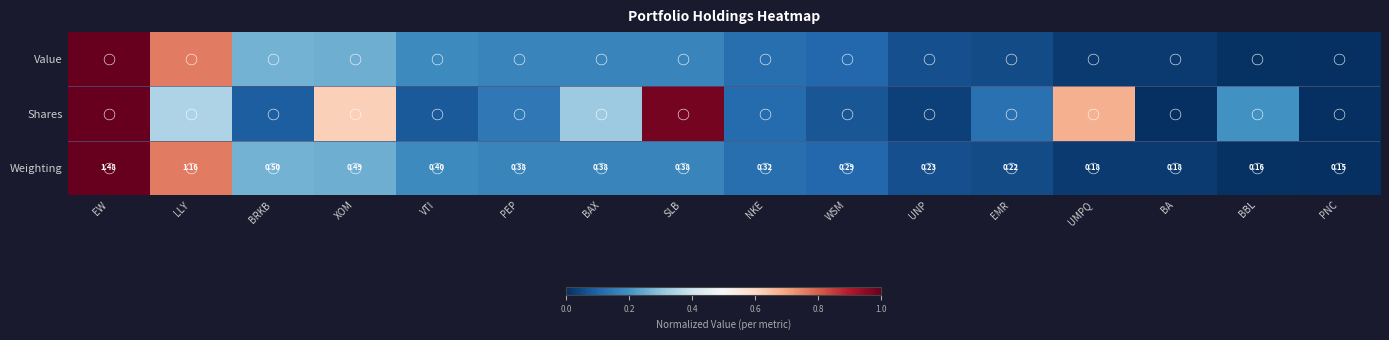

Which category has the highest value in the Weighting series?

EW